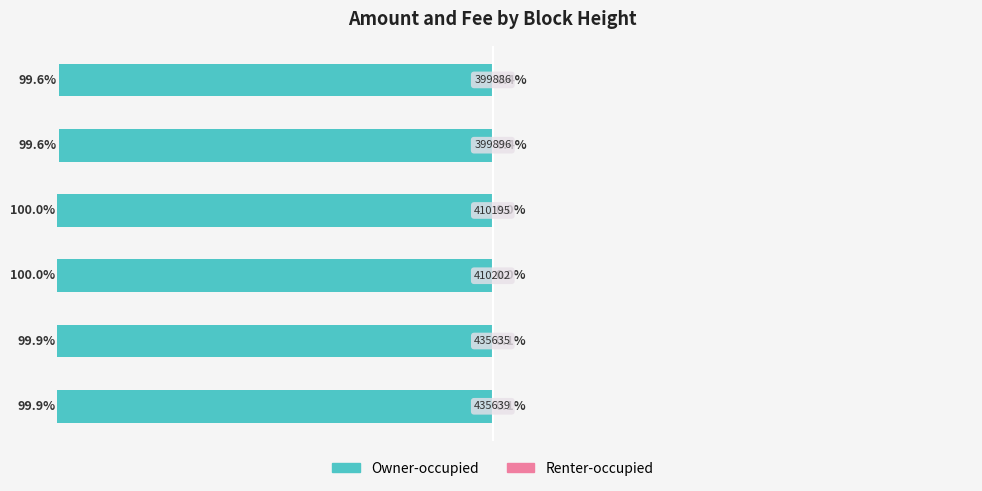

The value of Renter-occupied at 2 is 0.0. True or false?

True